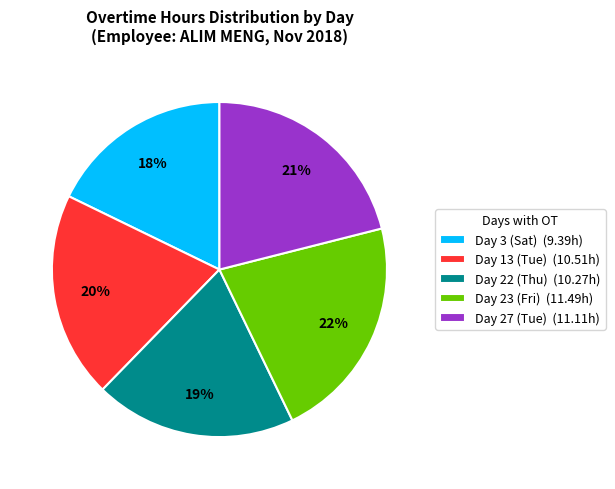

Is it true that Day 22 (Thu) is 19% of the pie?

True